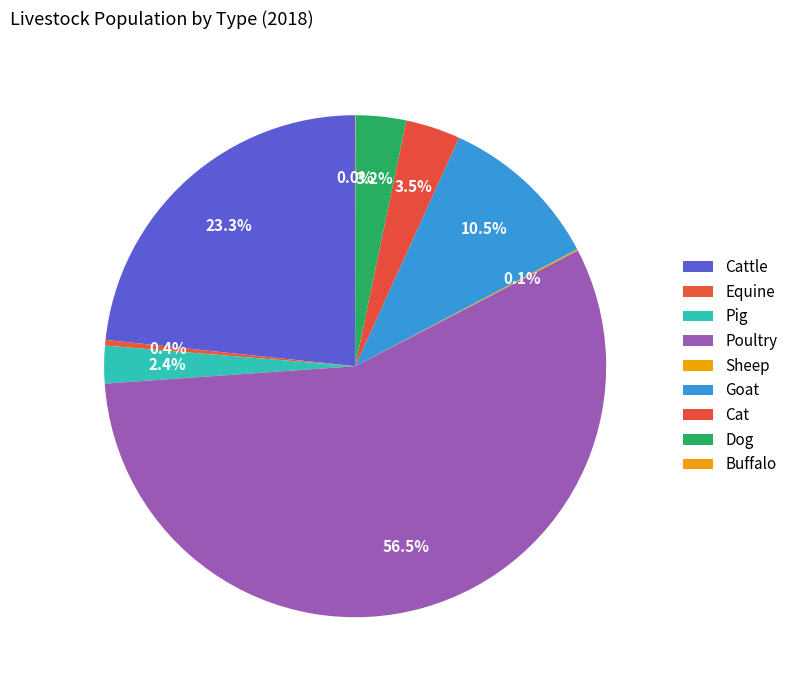

The Buffalo slice represents 7% of the pie. True or false?

False